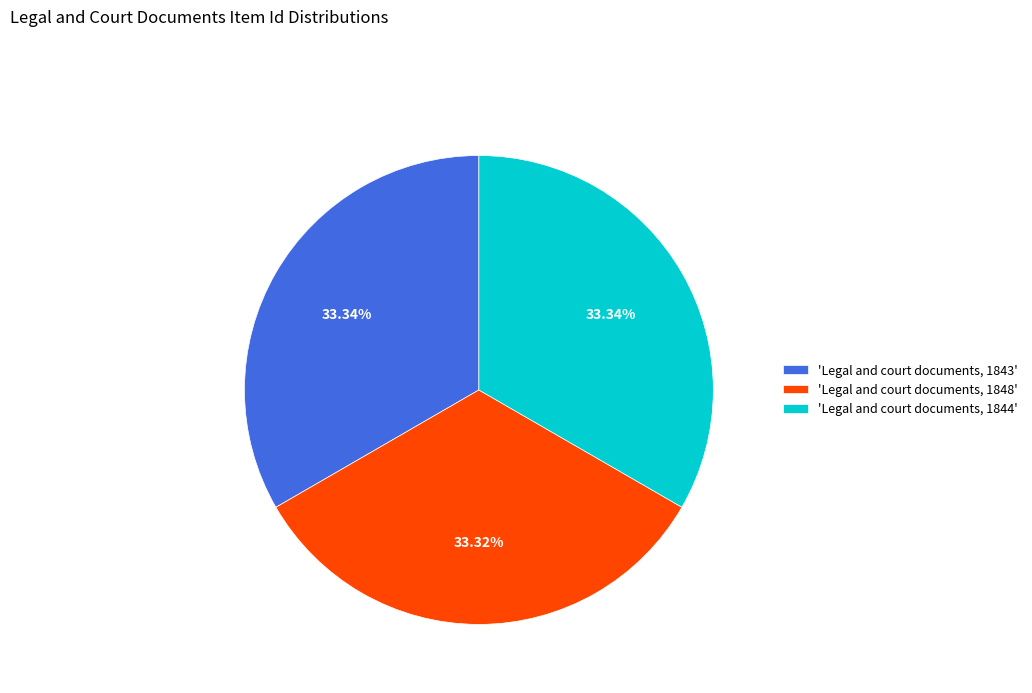

Combined, do 'Legal and court documents, 1844' and 'Legal and court documents, 1843' account for over 50%?

Yes